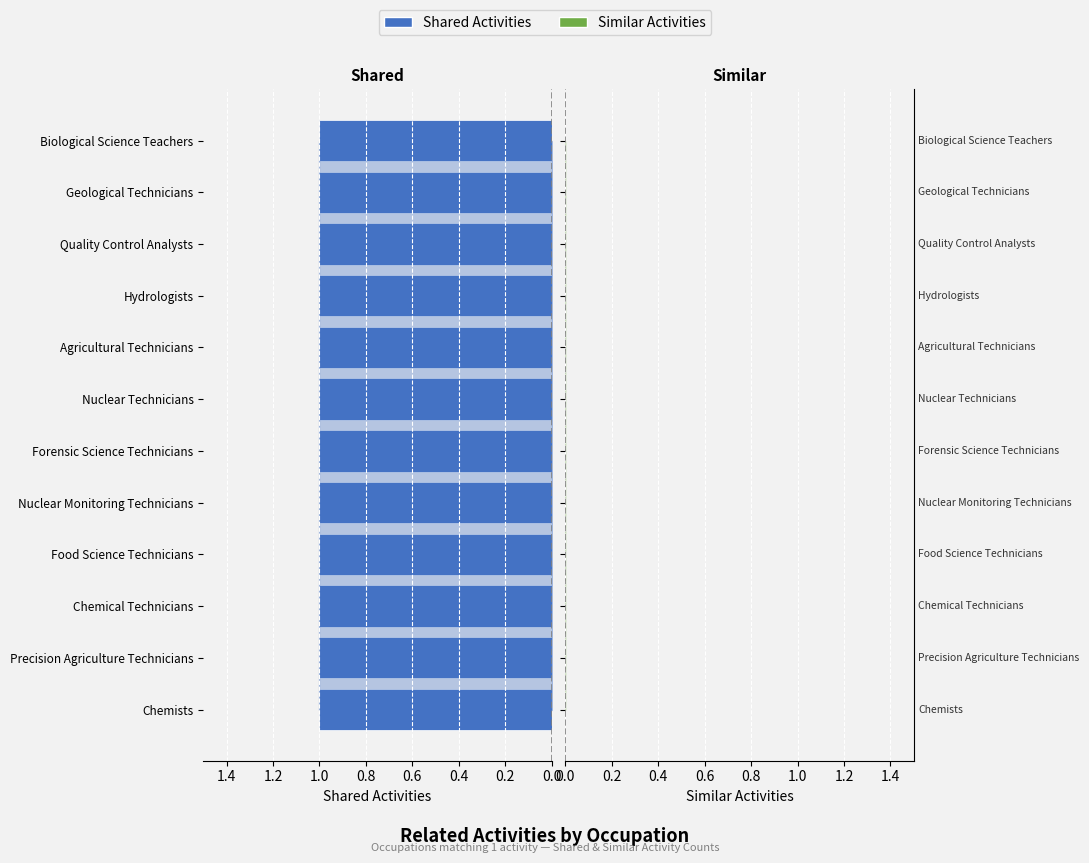

Reading left to right, what are all the values shown in this chart?

Shared Activities: 1	1	1	1	1	1	1	1	1	1	1	1
Similar Activities: 0	0	0	0	0	0	0	0	0	0	0	0